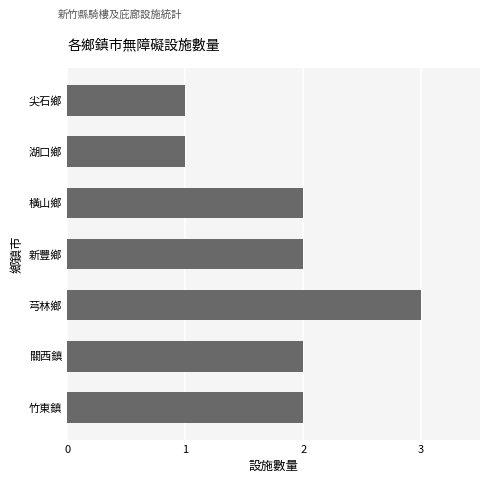

What is the maximum value shown in the chart?

3